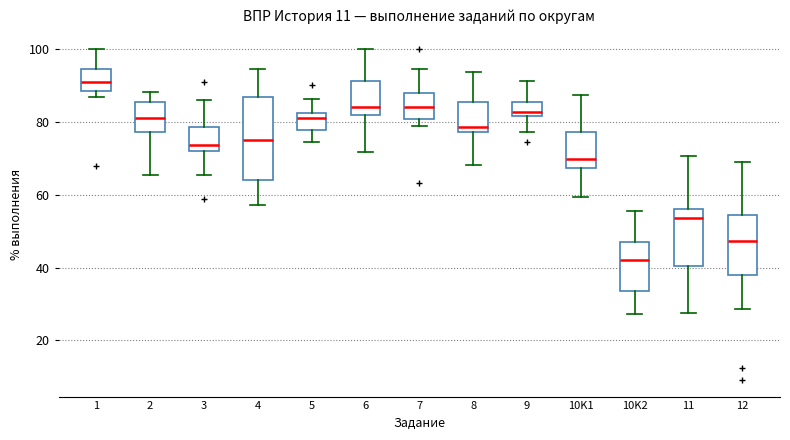

Which box has the lowest median line?

10K2